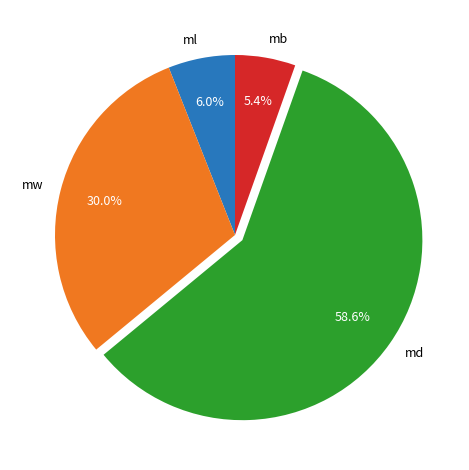

Approximately how many times larger is the value at md compared to mw?

2.0